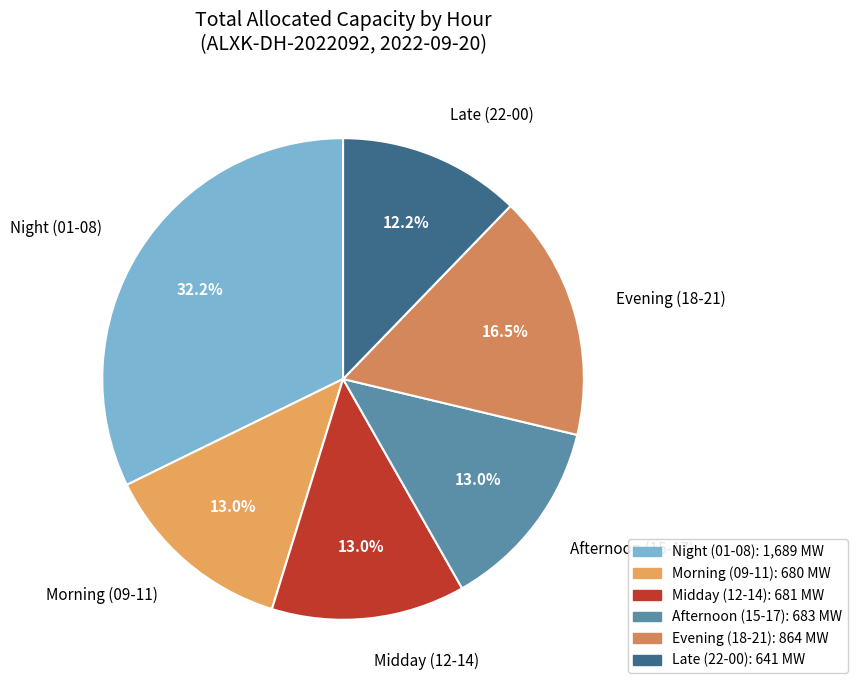

Does any single category account for the majority?

No